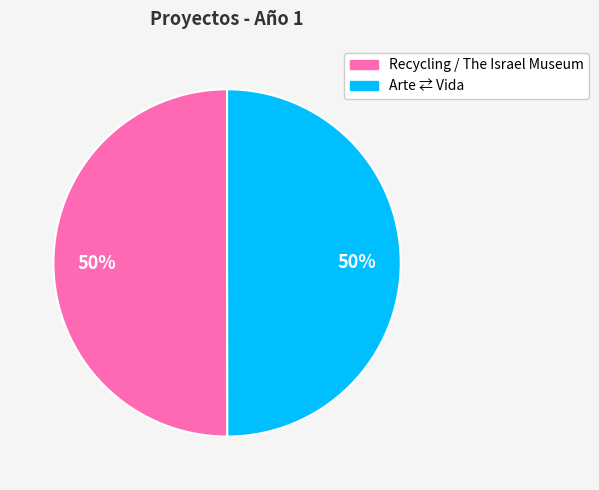

To the nearest percent, what is the average slice percentage?

50%